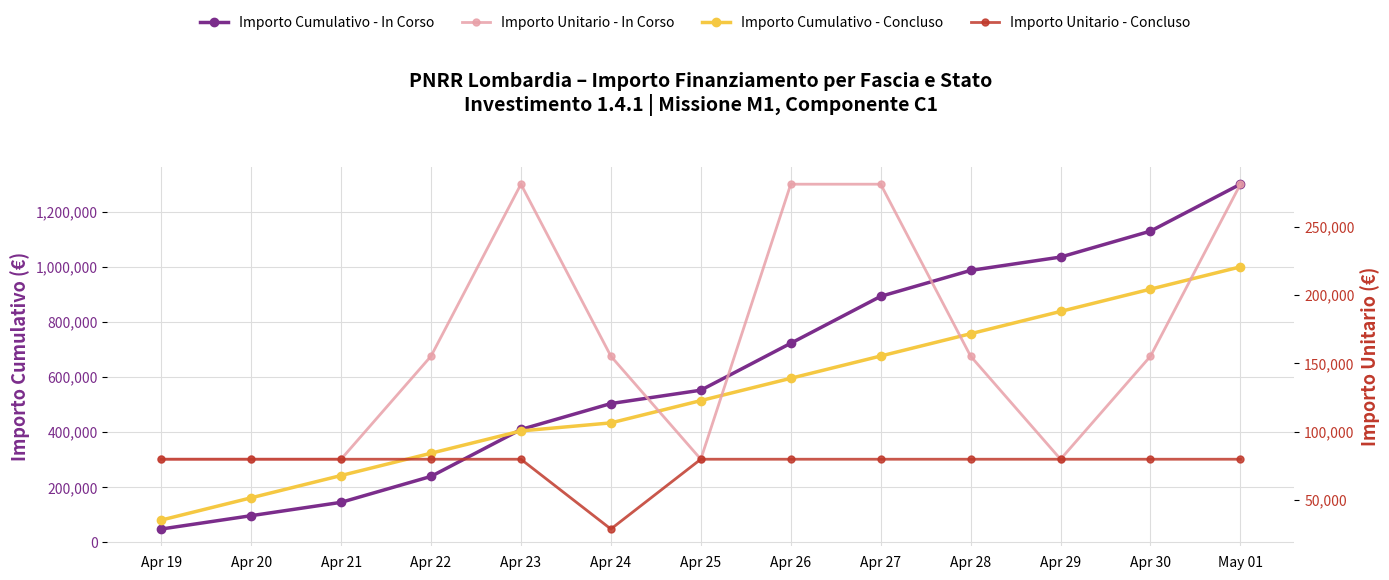

How many times do Importo Cumulativo - In Corso and Importo Unitario - In Corso cross each other?

1